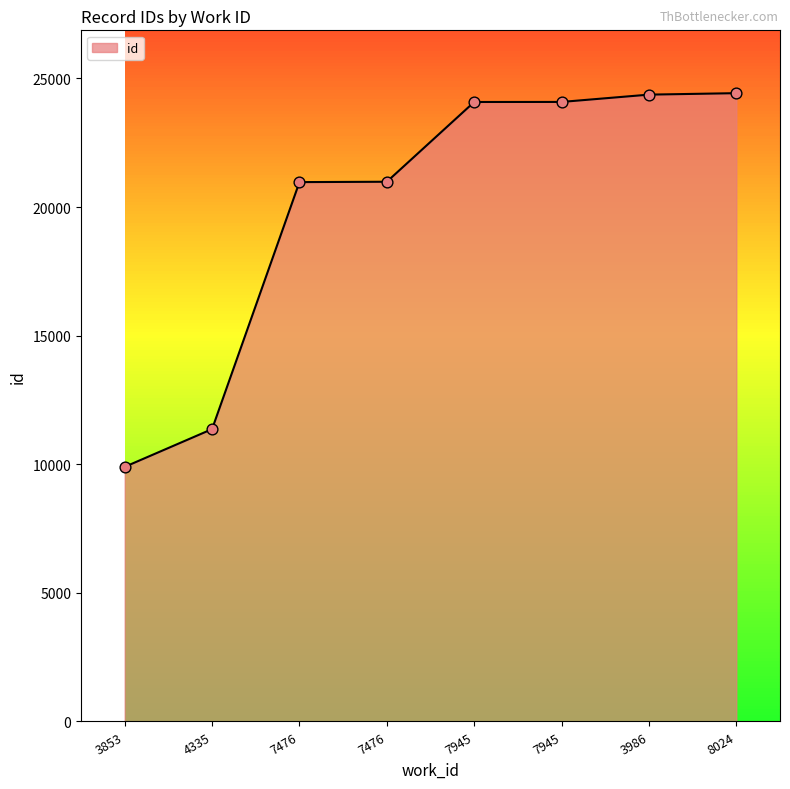

Count the number of data series in this chart.

1